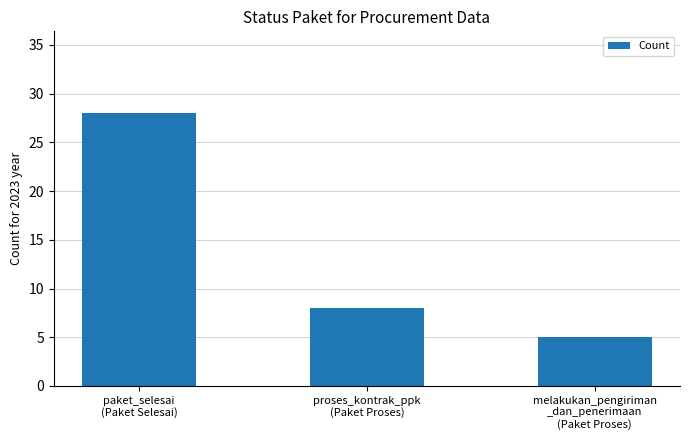

What is the difference between the second highest and minimum values?

3